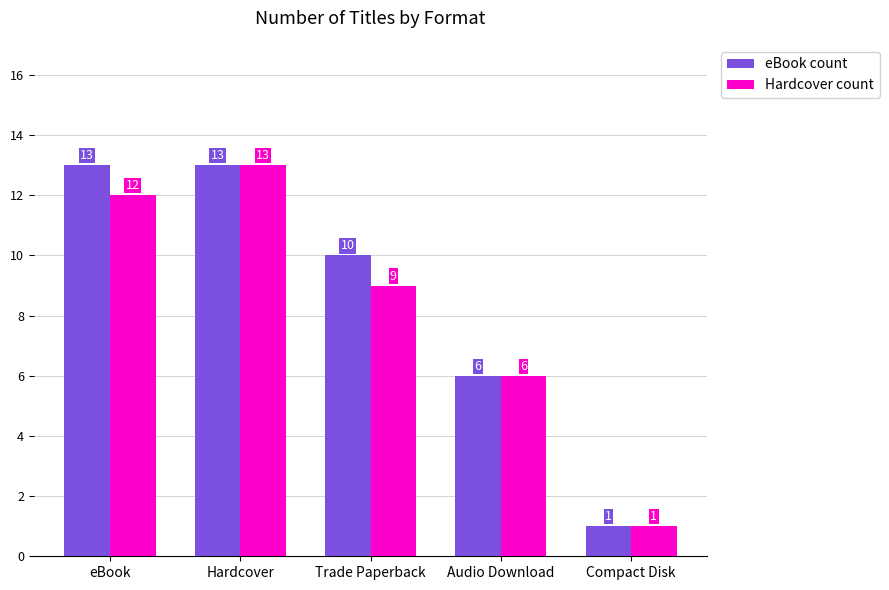

What is the maximum value for eBook count?

13